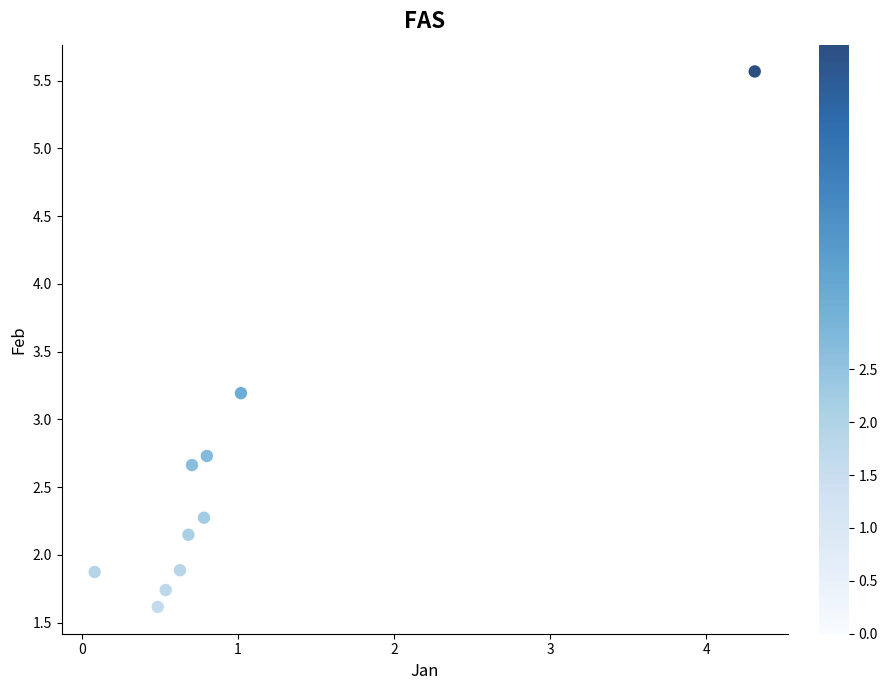

What Y value in the scatter plot is closest to 3?

3.2